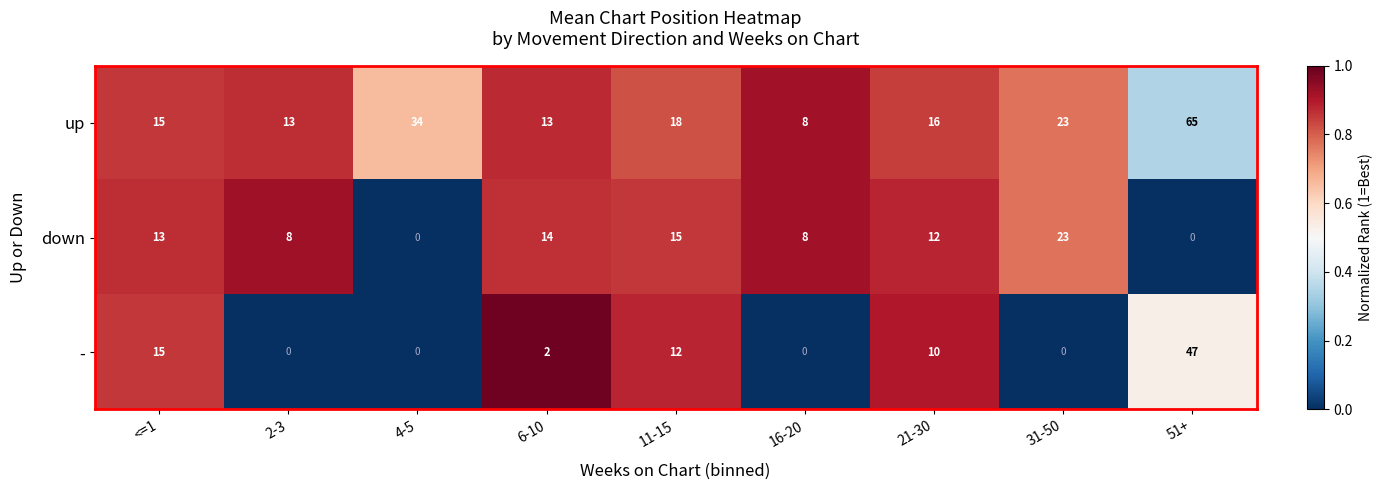

What is the difference between the second highest and minimum values in the - series?

15